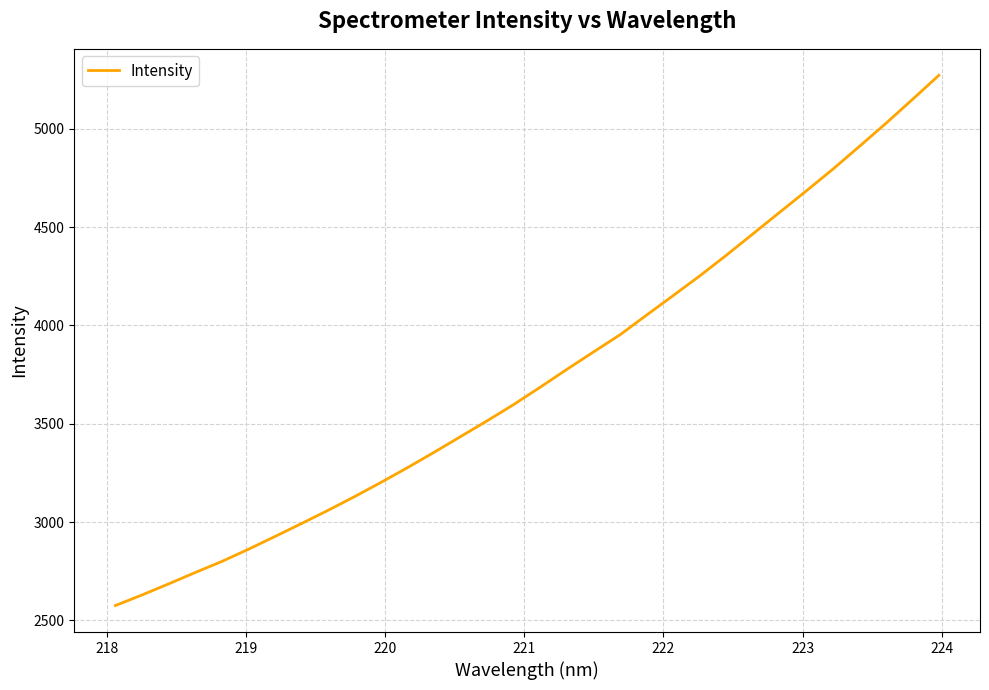

What is the difference between the maximum and minimum values?

2696.0